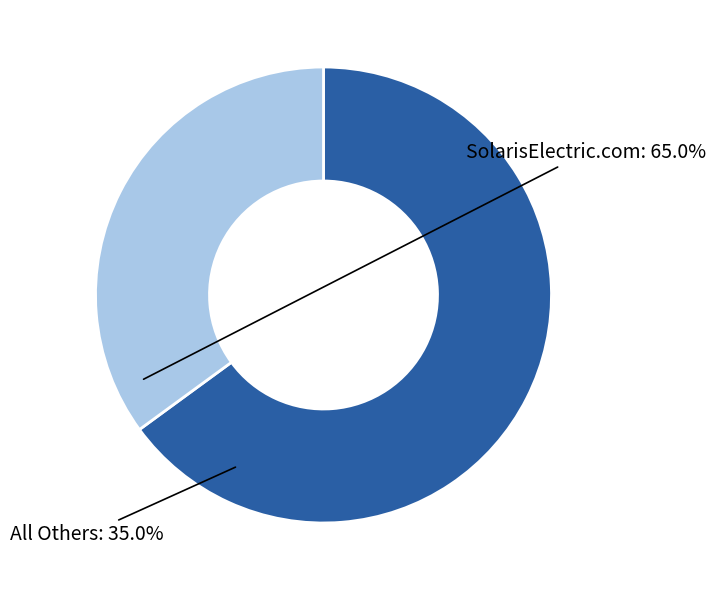

Do SolarisElectric.com and All Others together represent more than half of the pie?

Yes